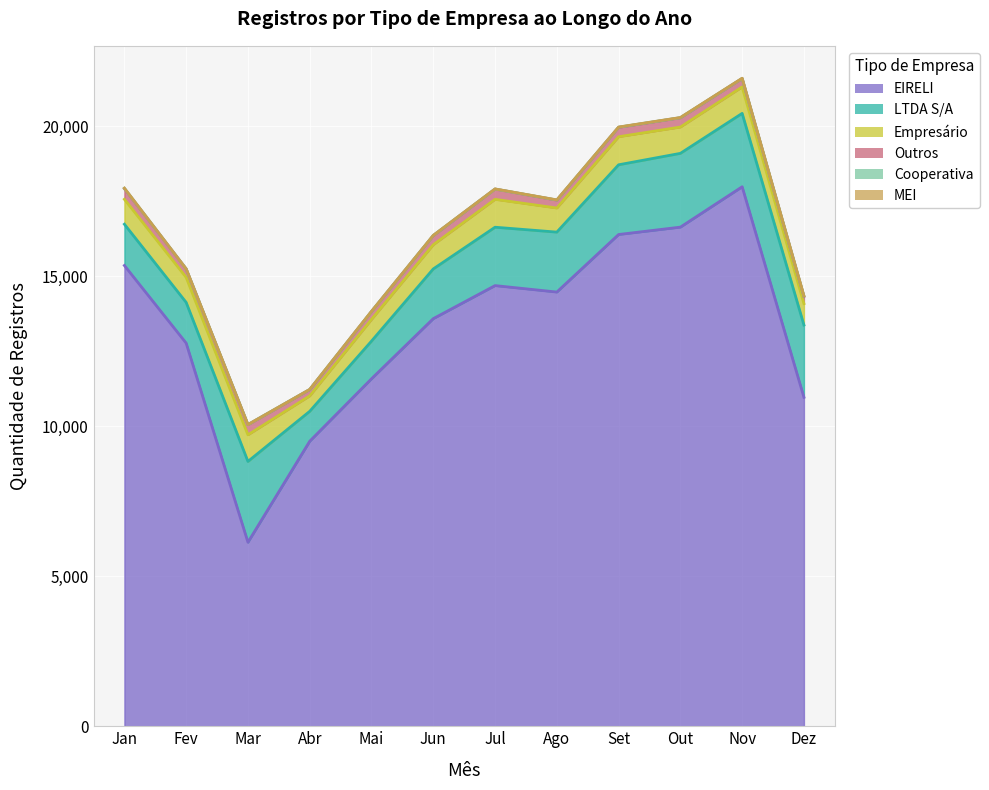

Count the number of data series in this chart.

6